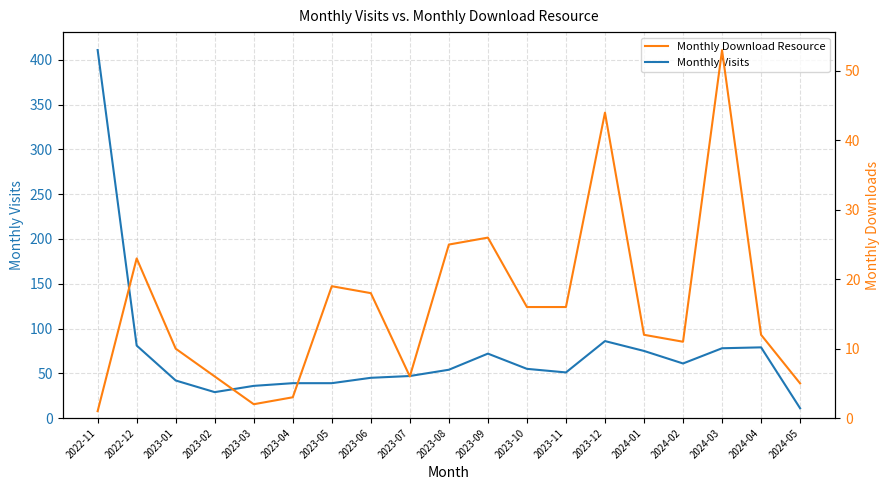

True or false: Monthly Download Resource and Monthly Visits cross at least once.

False